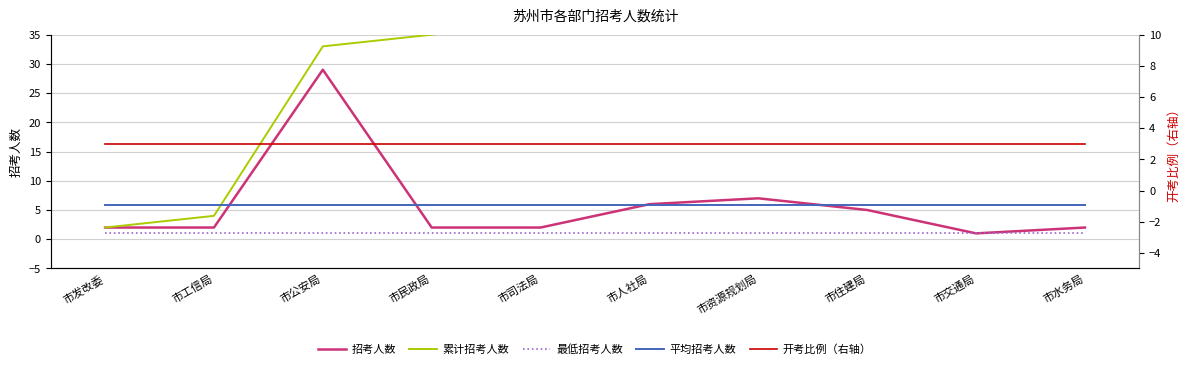

Reading right to left, what are all the values shown in this chart?

招考人数: 2.0	1.0	5.0	7.0	6.0	2.0	2.0	29.0	2.0	2.0
累计招考人数: 58.0	56.0	55.0	50.0	43.0	37.0	35.0	33.0	4.0	2.0
平均招考人数: 5.8	5.8	5.8	5.8	5.8	5.8	5.8	5.8	5.8	5.8
最低招考人数: 1.0	1.0	1.0	1.0	1.0	1.0	1.0	1.0	1.0	1.0
开考比例（右轴）: 3.0	3.0	3.0	3.0	3.0	3.0	3.0	3.0	3.0	3.0